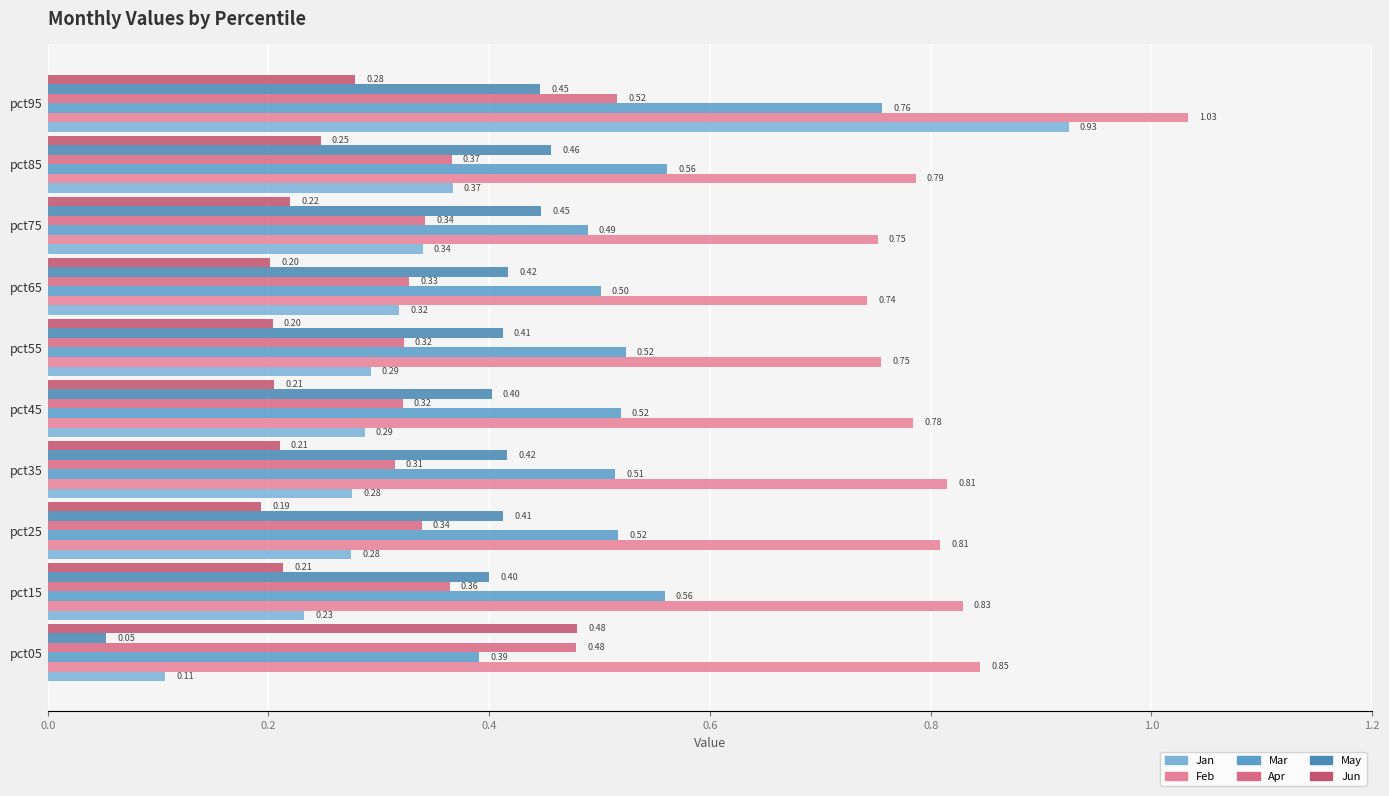

Where is Jun nearest to the value 0?

pct25